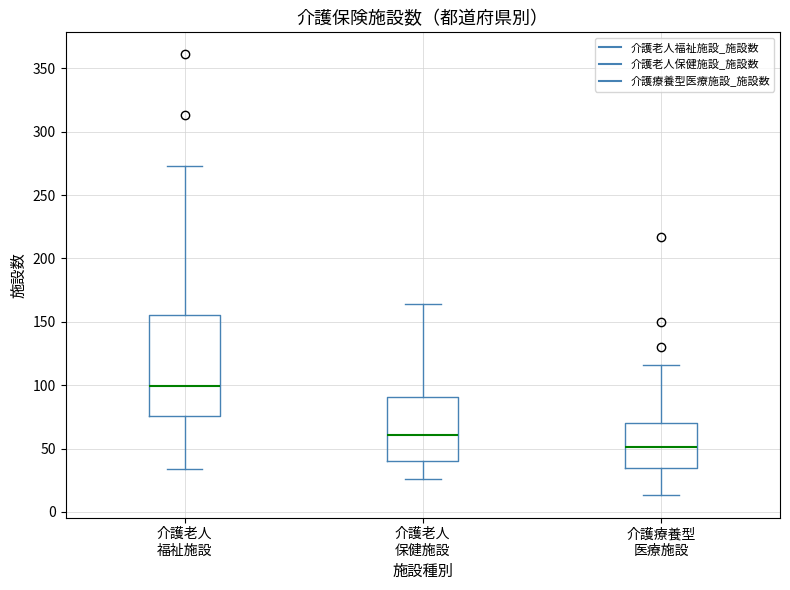

Which box has the lowest median line?

介護療養型 医療施設